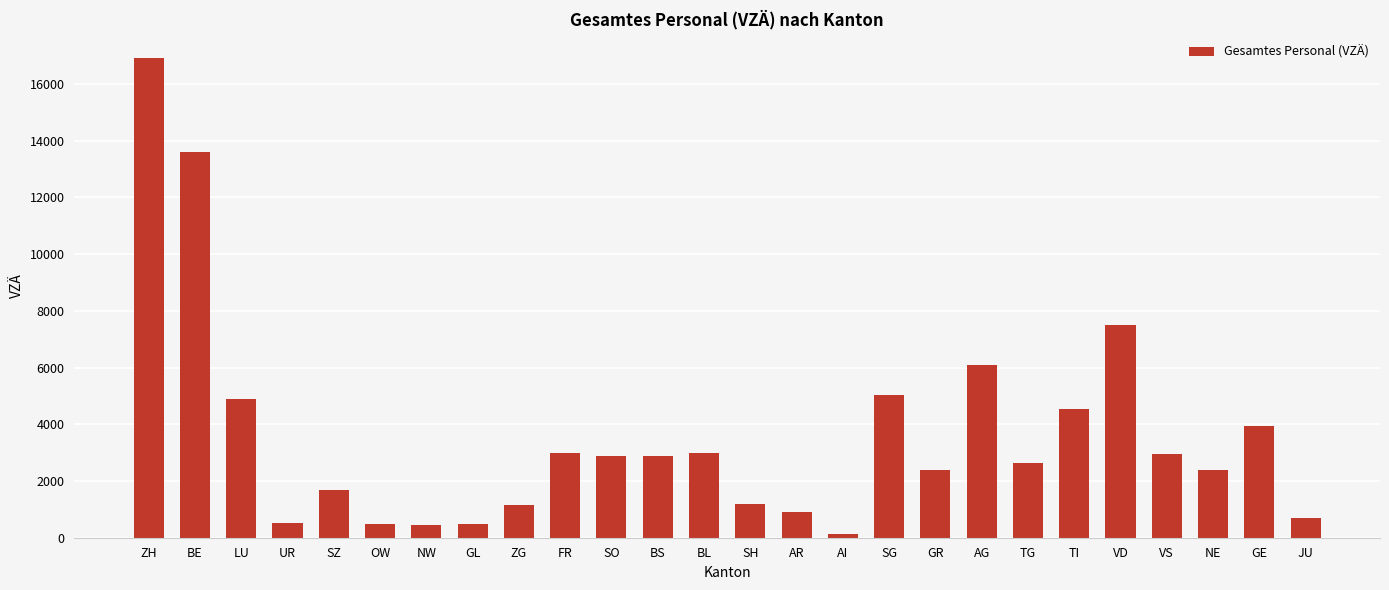

What is the maximum value shown in the chart?

16914.9